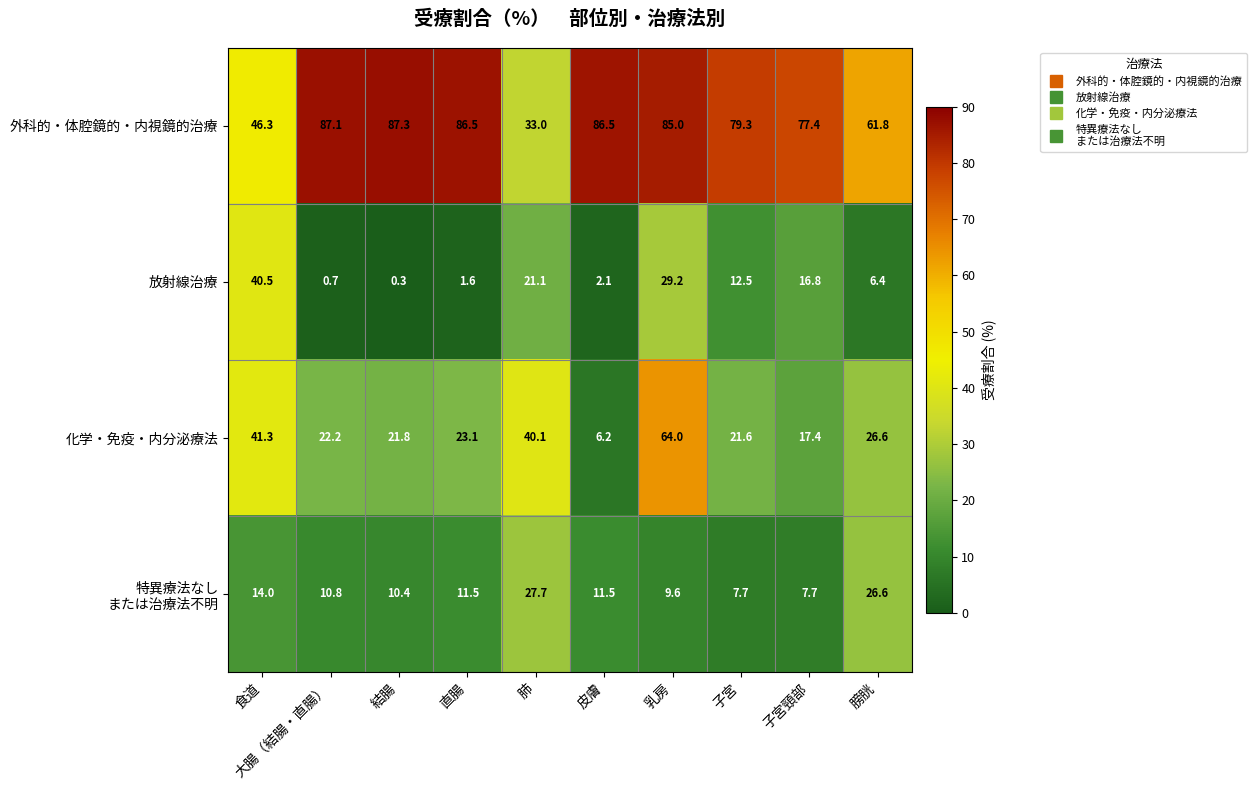

Is it true that 化学・免疫・内分泌療法 equals 64.0 at 乳房?

True